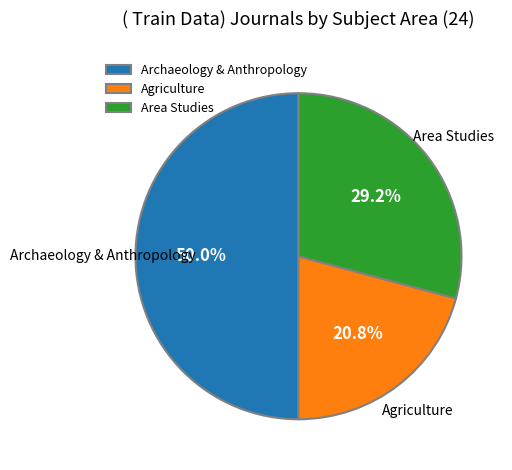

Between Agriculture and Area Studies, which is larger?

Area Studies